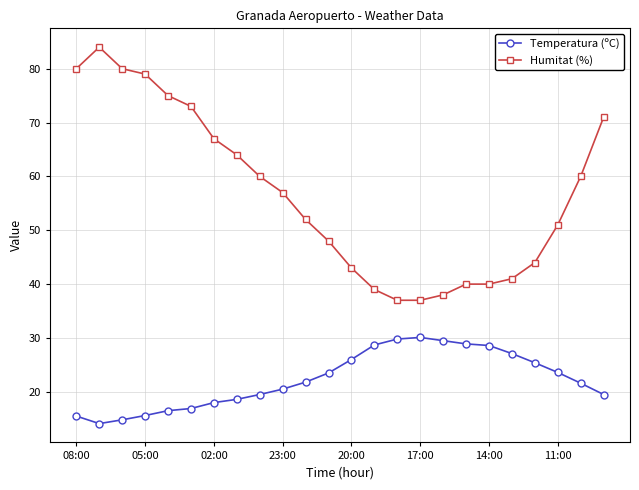

Which series has the widest spread of values?

Humitat (%)